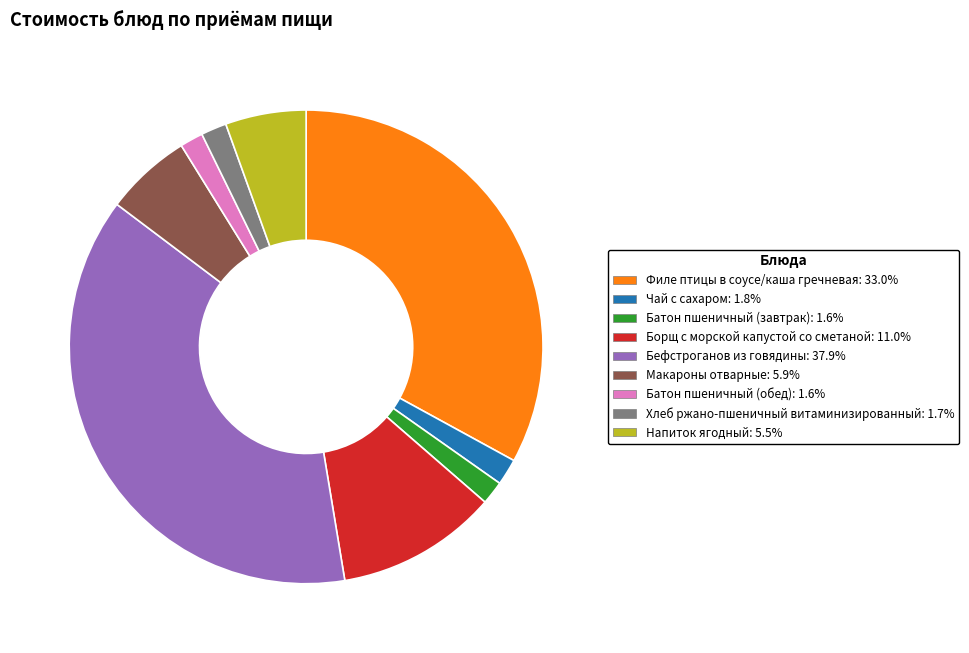

Is it true that Бефстроганов из говядины is 24% of the pie?

False